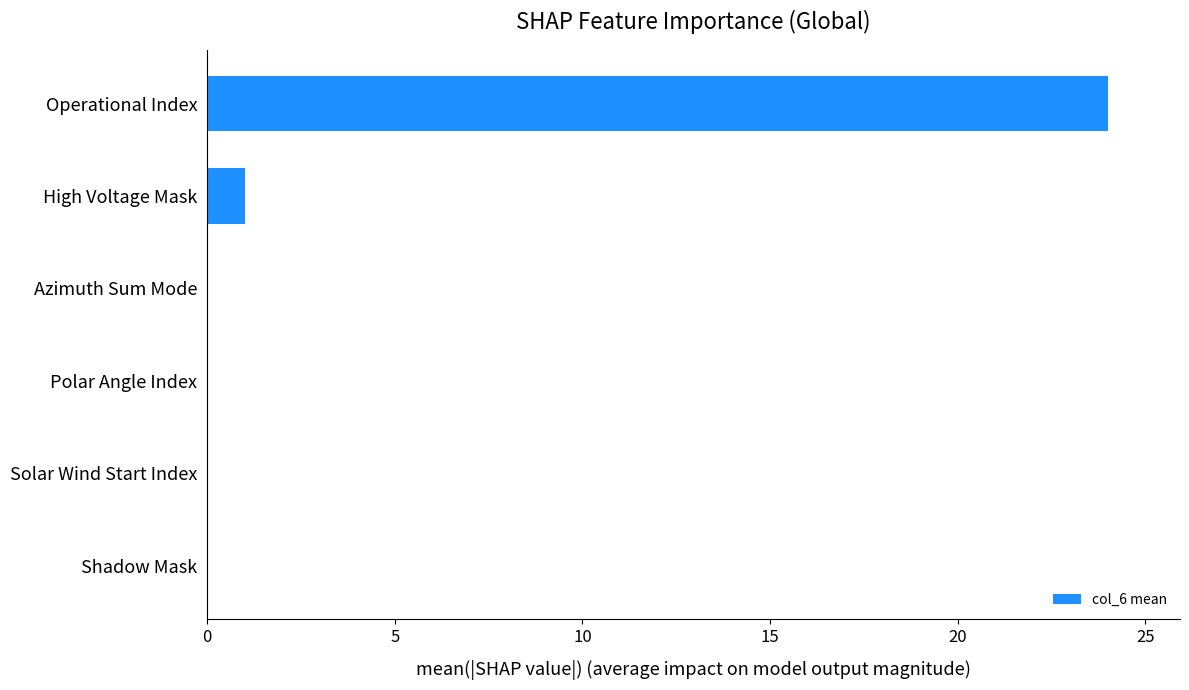

What is the sum of all values?

25